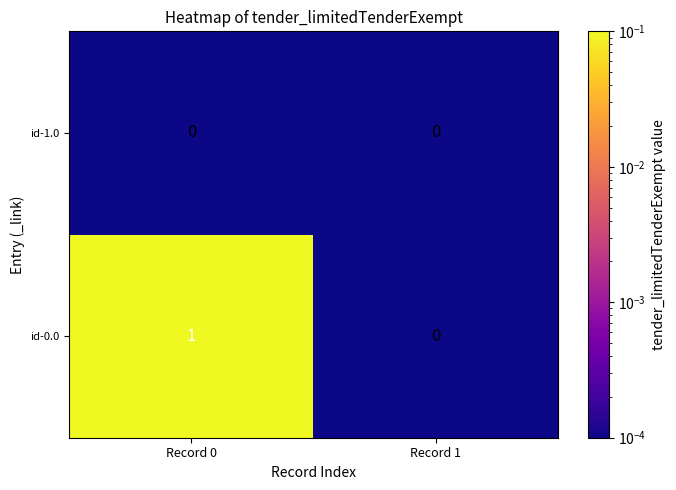

True or false: id-1.0 has a value of 0 at Record 0.

True